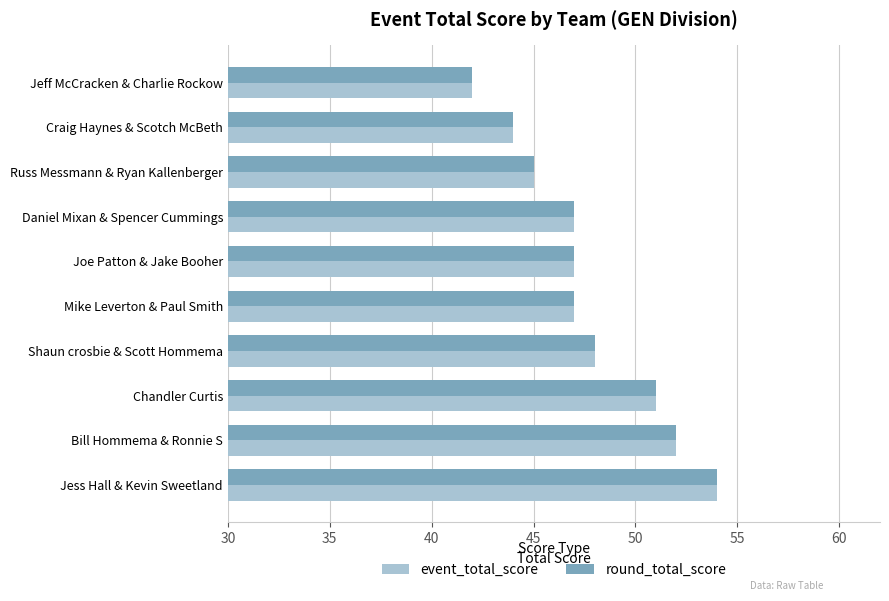

Read the event_total_score value at Jeff McCracken & Charlie Rockow.

42